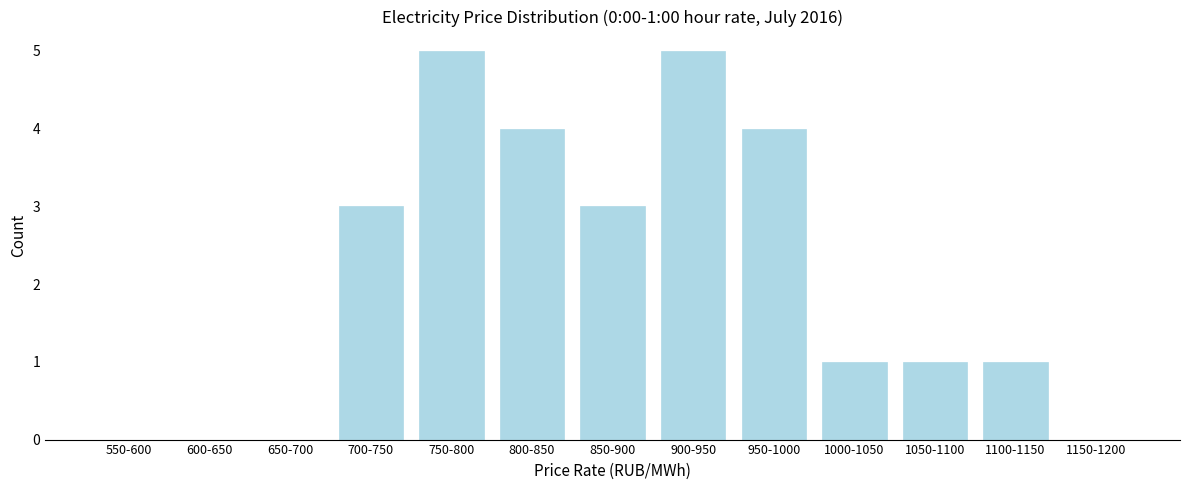

Reading left to right, what are all the values shown in this chart?

550-600=0	600-650=0	650-700=0	700-750=3	750-800=5	800-850=4	850-900=3	900-950=5	950-1000=4	1000-1050=1	1050-1100=1	1100-1150=1	1150-1200=0